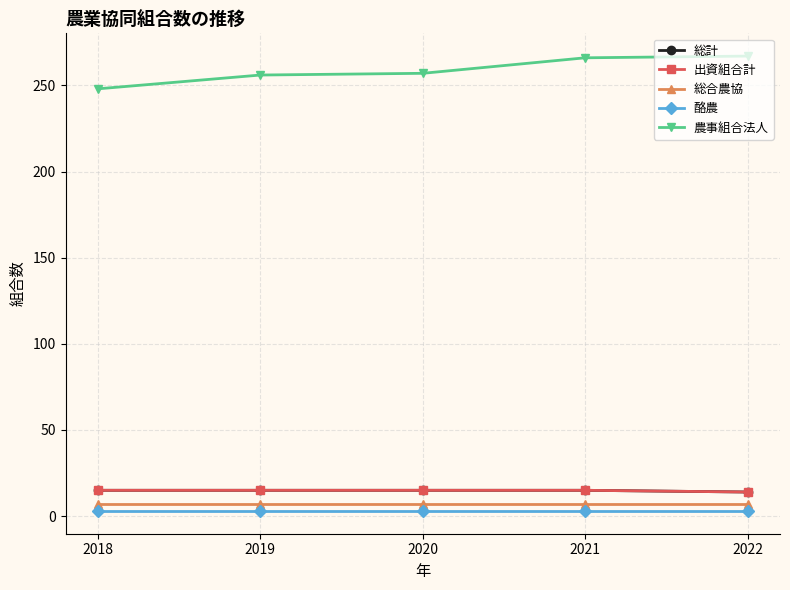

What is the total value across all series at 2020?

297